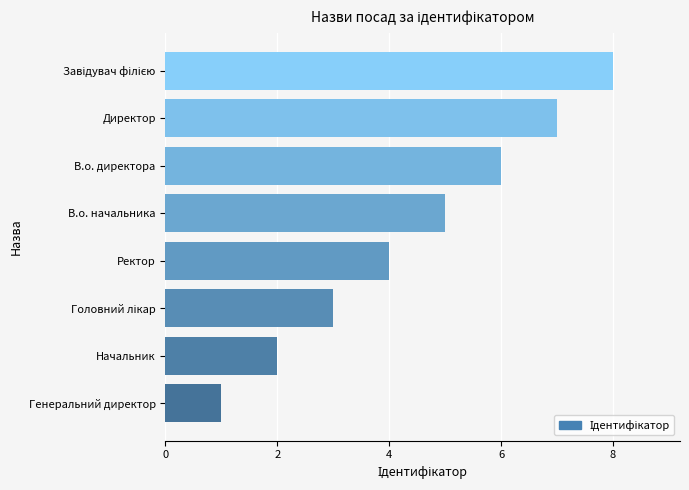

What is the sum of the values at Генеральний директор and Ректор?

5